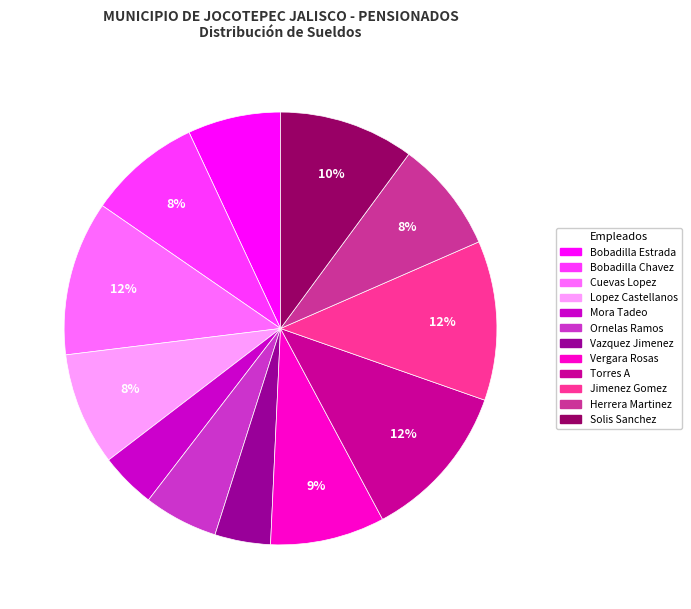

To the nearest percent, what is the difference between the largest and smallest slice percentages?

8%